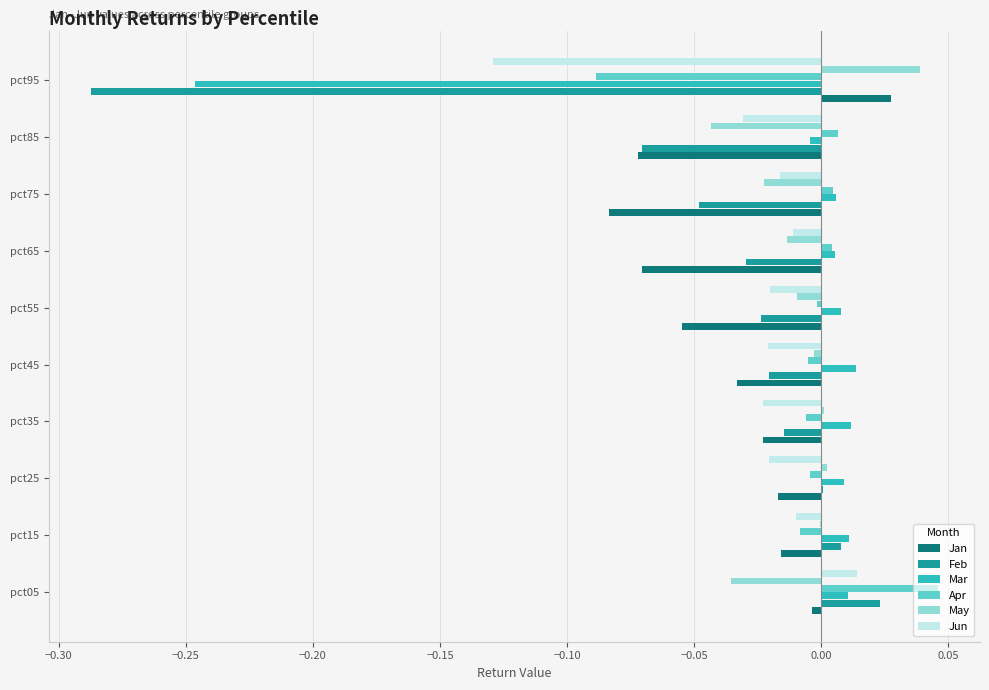

Between pct55 and pct85, which series saw the biggest shift?

Feb